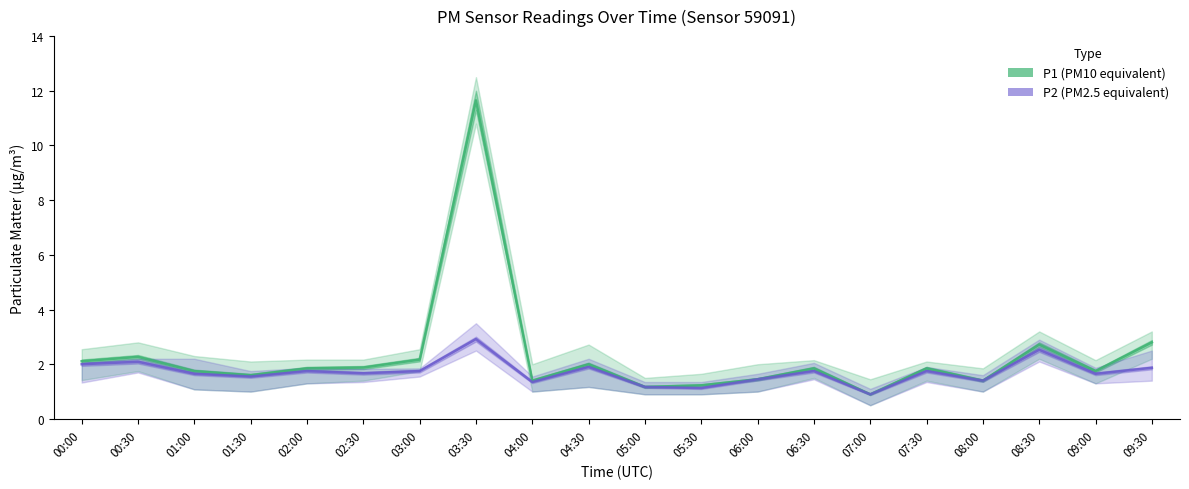

Reading left to right, extract all data points from this chart.

P1: 2.1	2.3	1.8	1.6	1.9	1.9	2.2	11.7	1.4	2.0	1.2	1.2	1.4	1.9	0.9	1.9	1.4	2.7	1.8	2.8
P2: 2.0	2.1	1.6	1.6	1.8	1.7	1.8	2.9	1.4	1.9	1.2	1.1	1.4	1.8	0.9	1.8	1.4	2.5	1.6	1.9